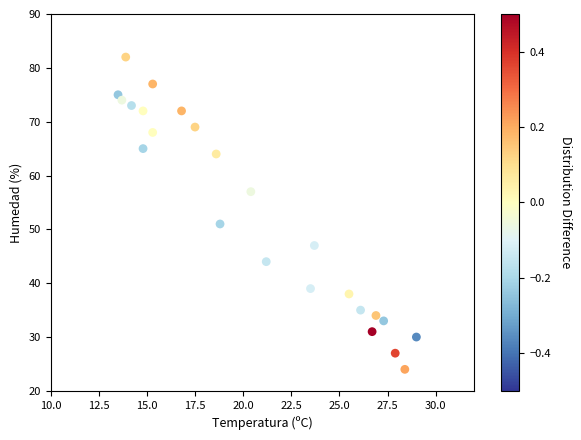

What is the range of Y values (max minus min)?

58